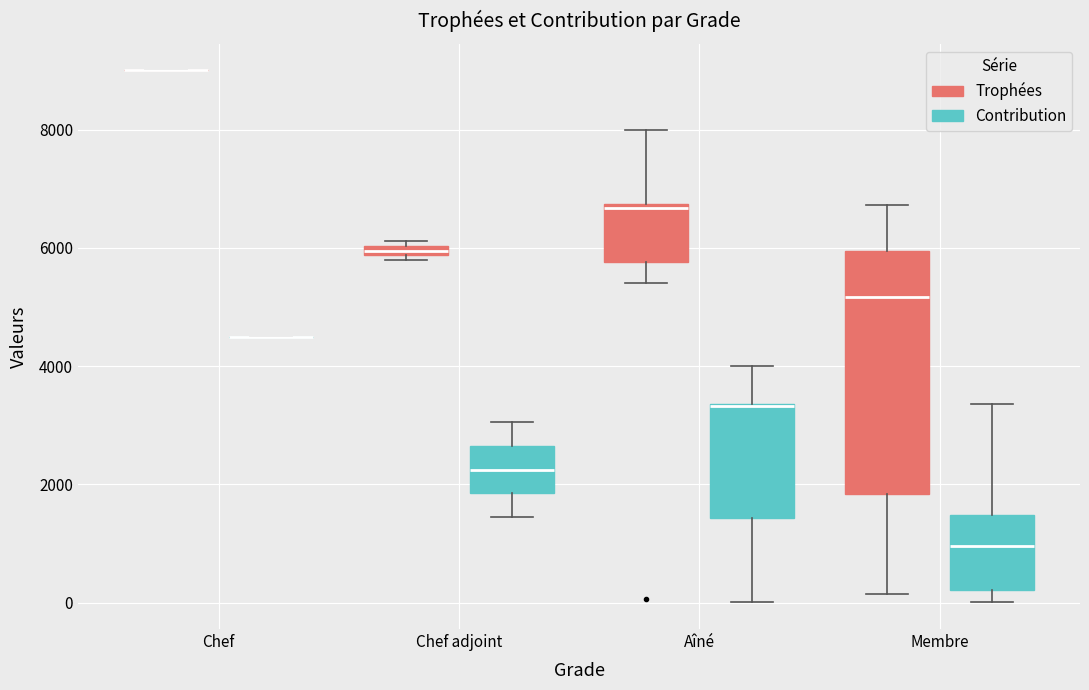

Comparing the boxes themselves (not the whiskers), which one is the tallest?

Membre (Trophées)